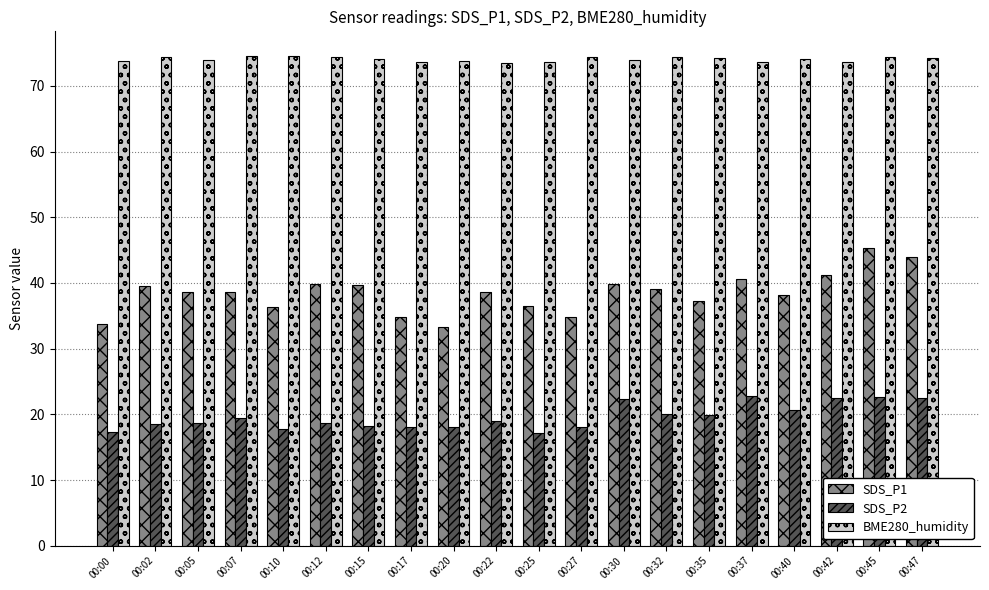

Rank the series by their maximum value, from lowest to highest.

SDS_P2, SDS_P1, BME280_humidity